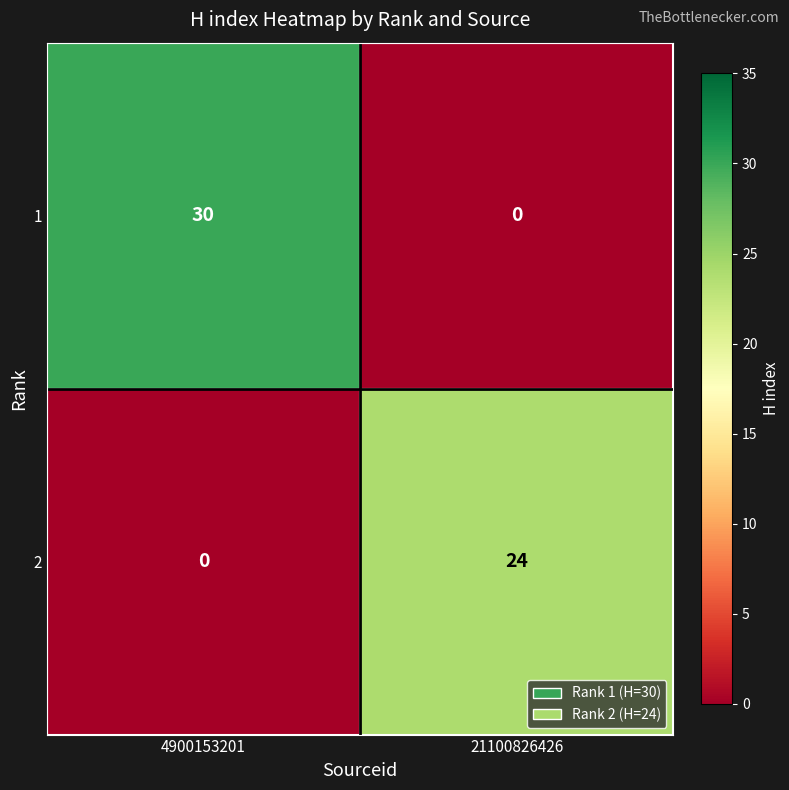

What is the spread (max minus min) of values at 4900153201?

30